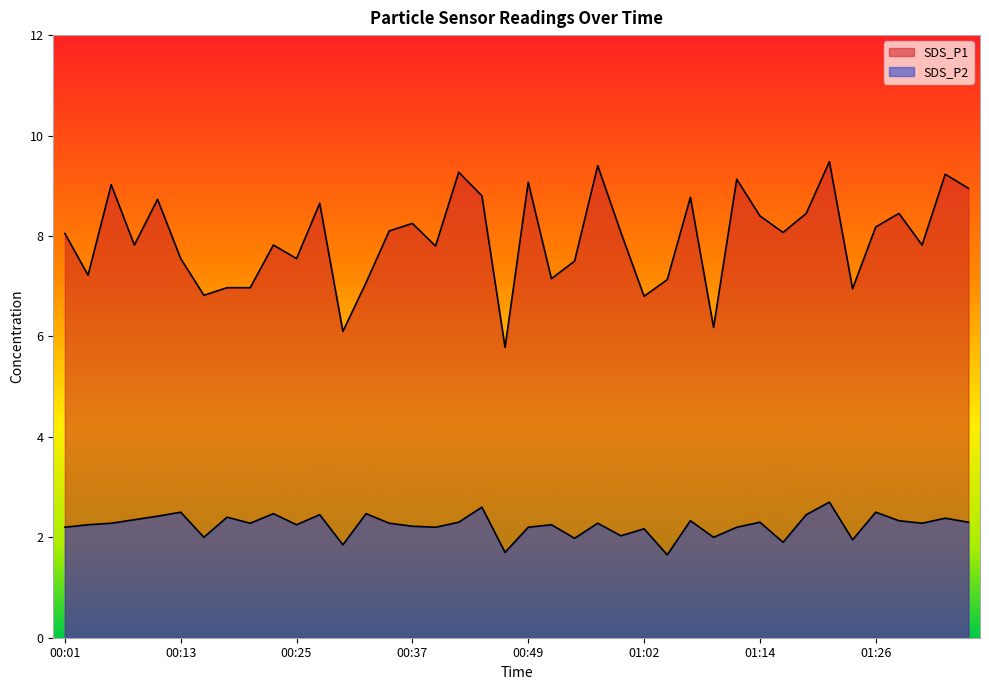

At which label does SDS_P2 reach its minimum?

01:04